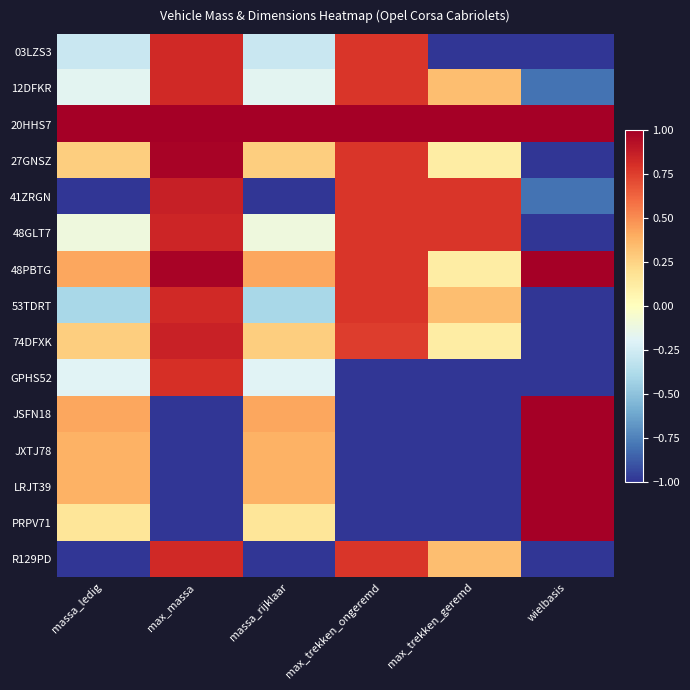

Between wielbasis and massa_ledig, which is larger?

massa_ledig